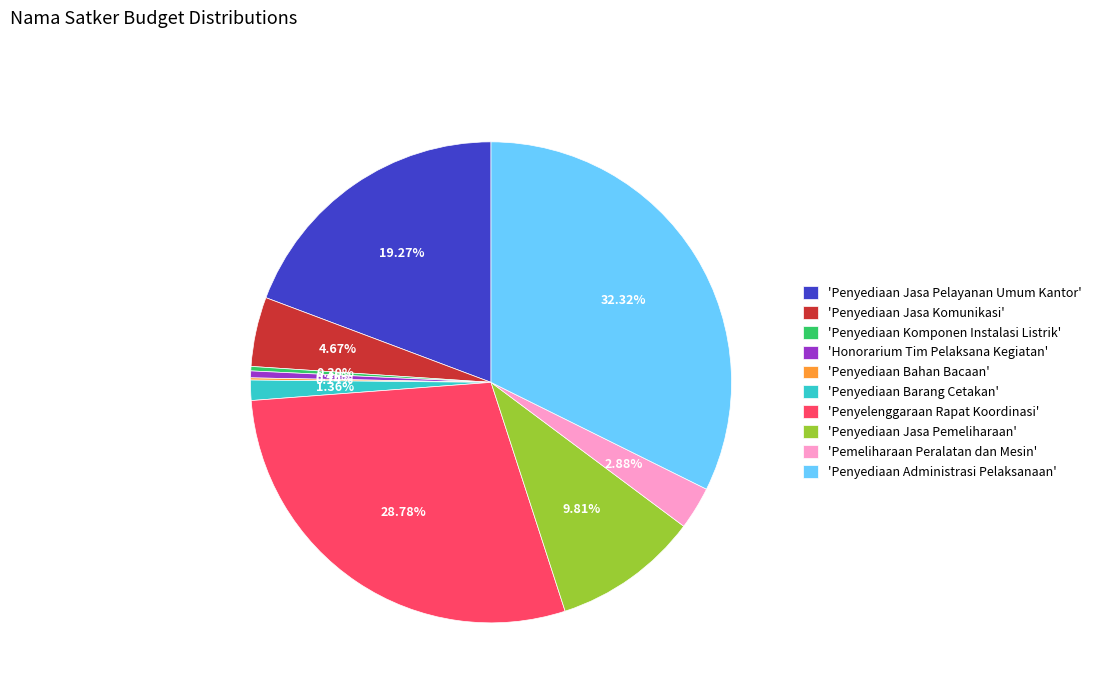

Which has a higher value, 'Penyediaan Jasa Pelayanan Umum Kantor' or 'Penyediaan Komponen Instalasi Listrik'?

'Penyediaan Jasa Pelayanan Umum Kantor'